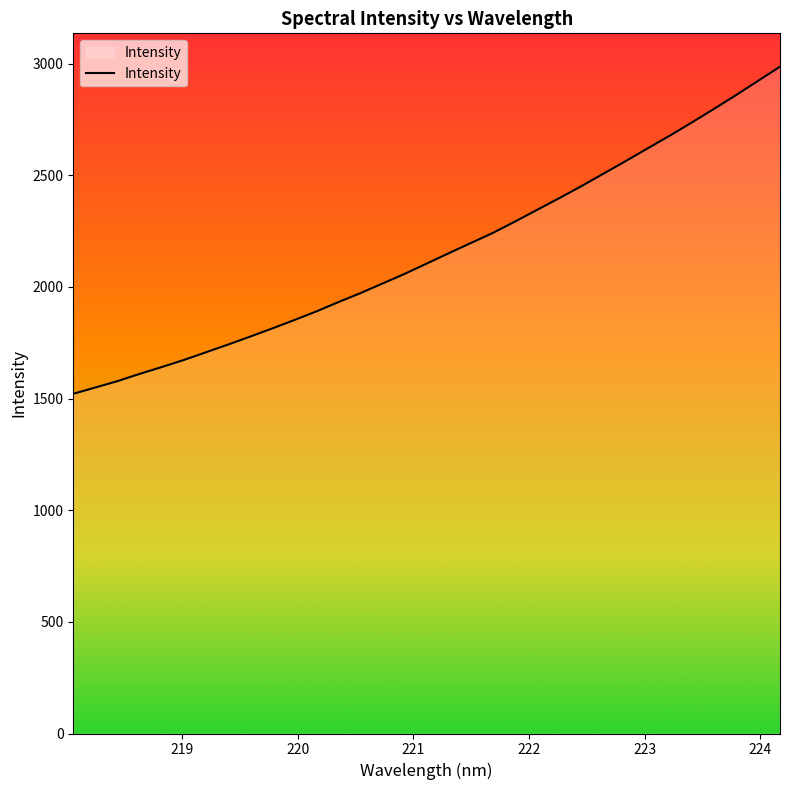

True or false: the data has more than 0 interior local peaks.

False